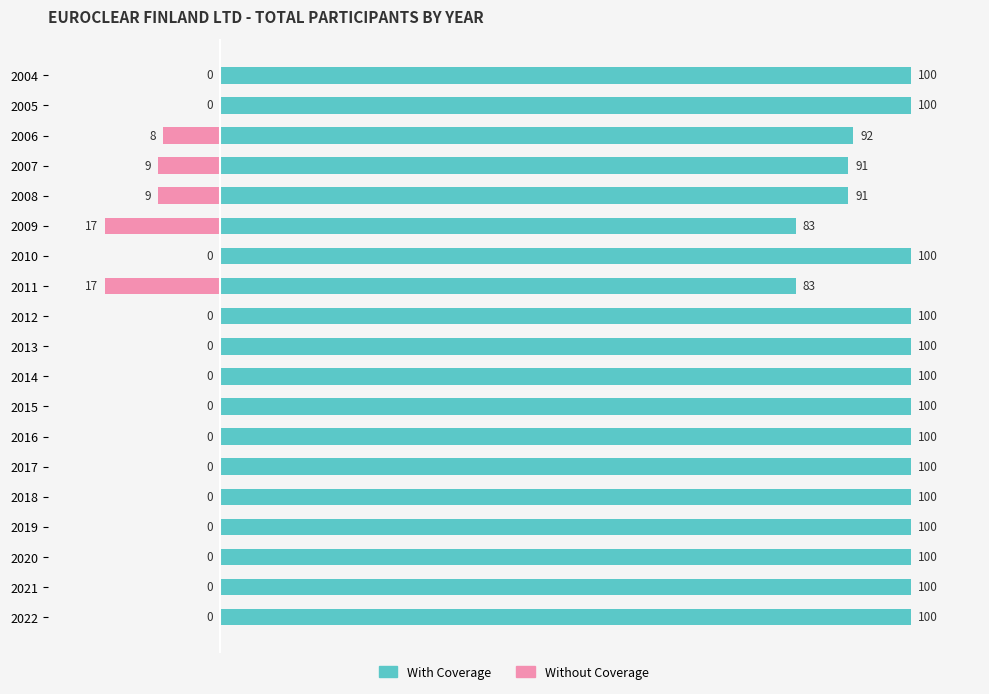

The value of Without Coverage at 2022 is 0.0. True or false?

True